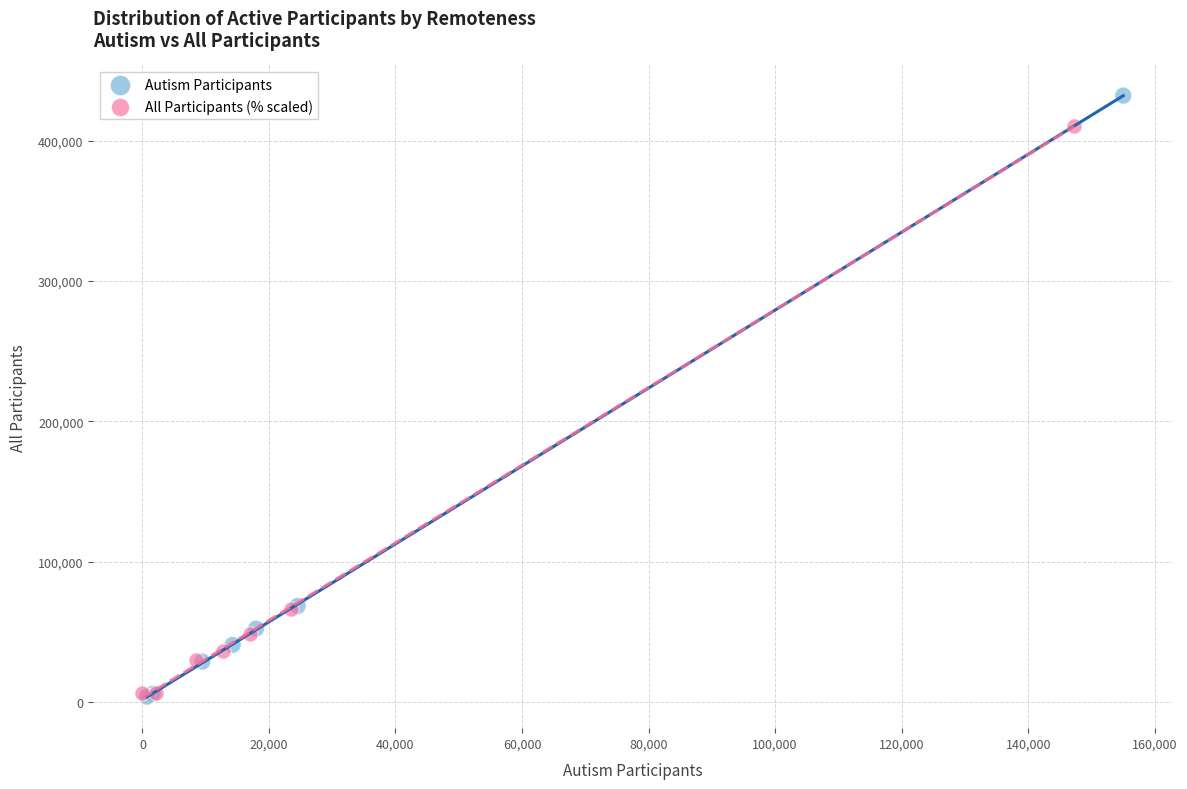

Which series has the largest Y range (max minus min)?

Autism Participants